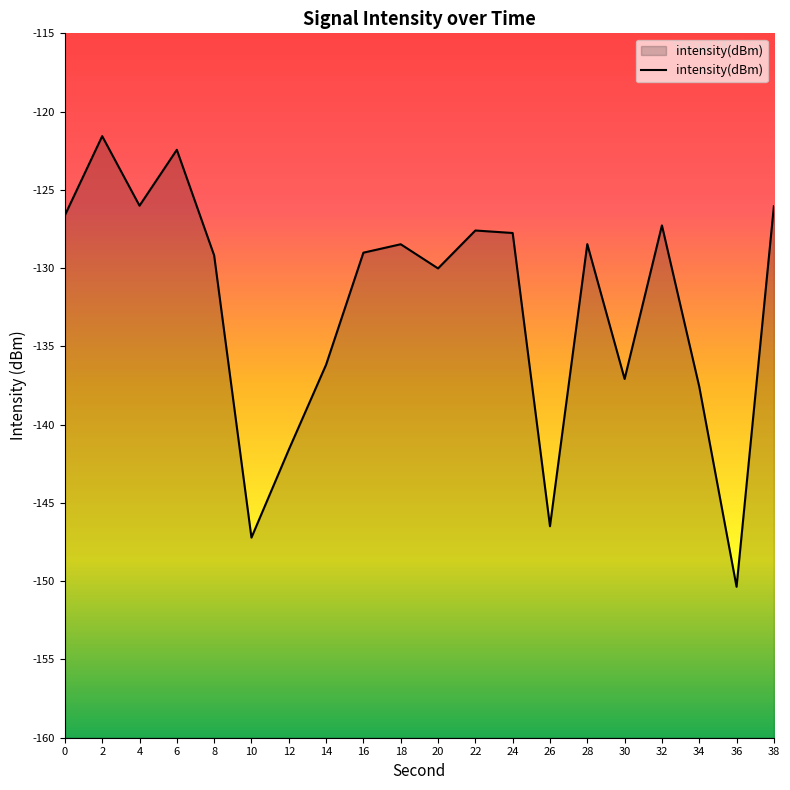

What is the change in value from 2 to 6?

-0.9